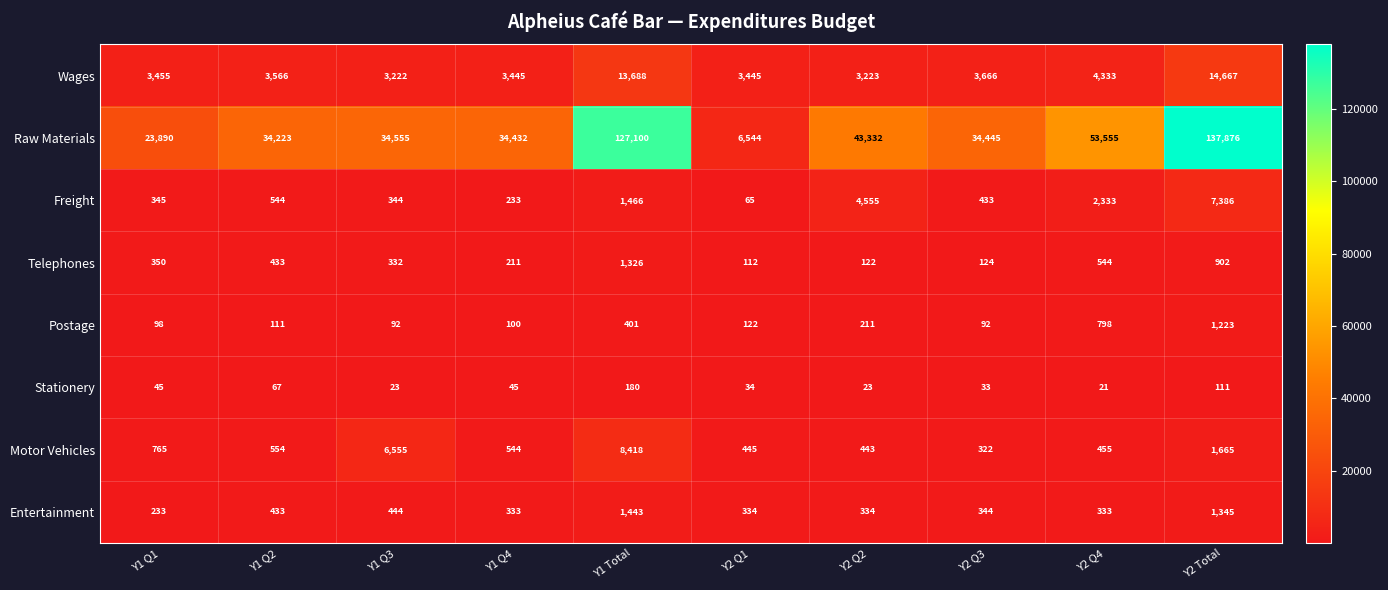

Which category has the highest value across all series?

Y2 Total